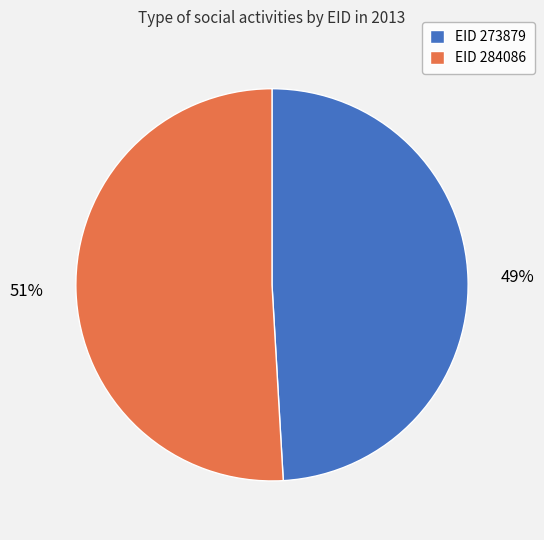

How many segments does this pie chart have?

2